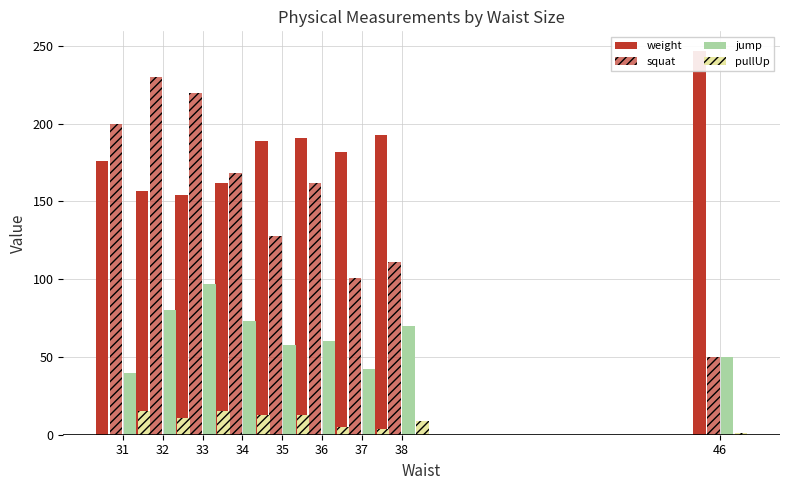

How many bars are there in total?

36